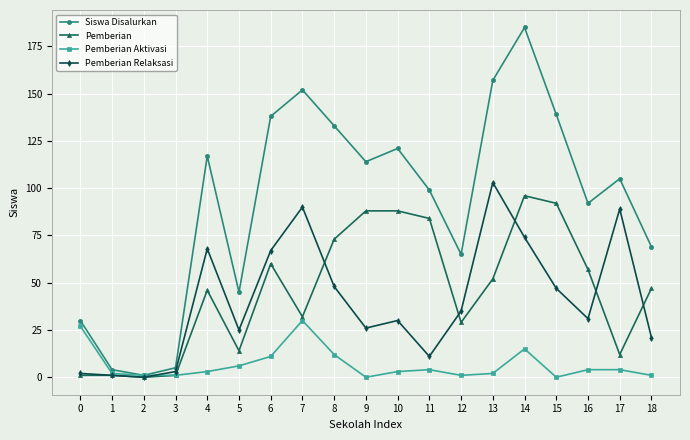

Which series changed the most between 3 and 12?

Siswa Disalurkan